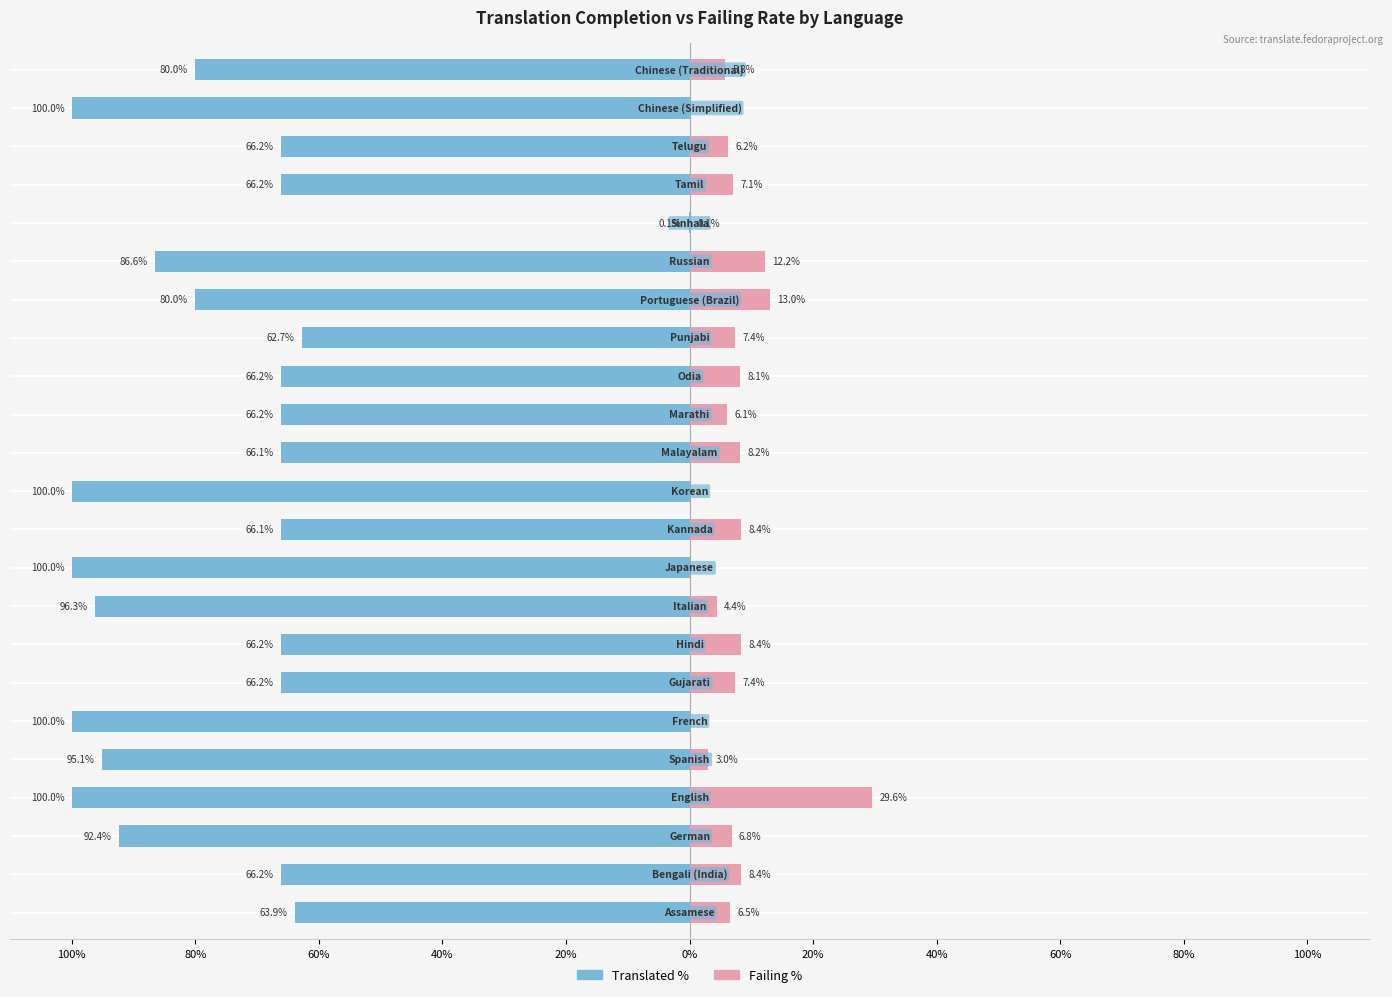

Reading left to right, transcribe all the data shown in this chart.

Translated %: -63.9	-66.2	-92.4	-100.0	-95.1	-100.0	-66.2	-66.2	-96.3	-100.0	-66.1	-100.0	-66.1	-66.2	-66.2	-62.7	-80.0	-86.6	-0.1	-66.2	-66.2	-100.0	-80.0
Failing %: 6.5	8.4	6.8	29.6	3.0	0.0	7.4	8.4	4.4	0.0	8.4	0.0	8.2	6.1	8.1	7.4	13.0	12.2	0.1	7.1	6.2	0.0	5.8